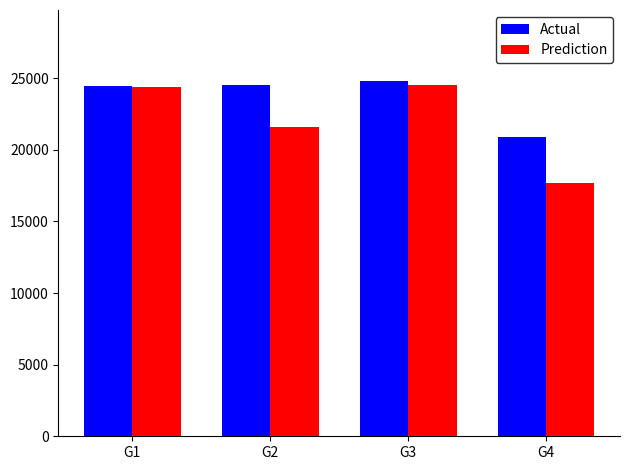

Between G1 and G2, which series saw the biggest shift?

Prediction